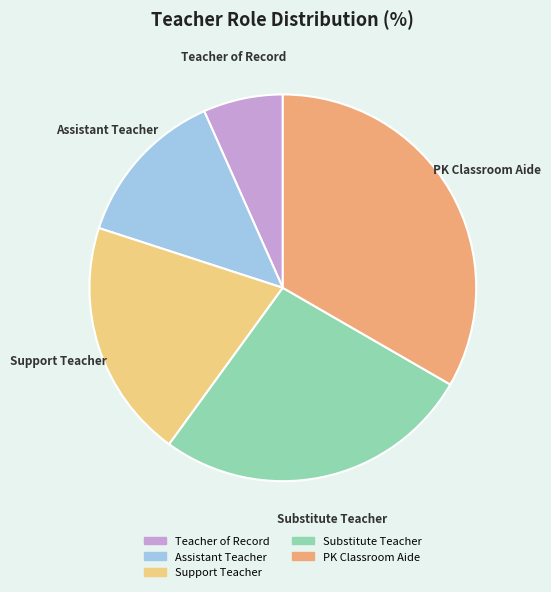

Which slice is the largest?

PK Classroom Aide